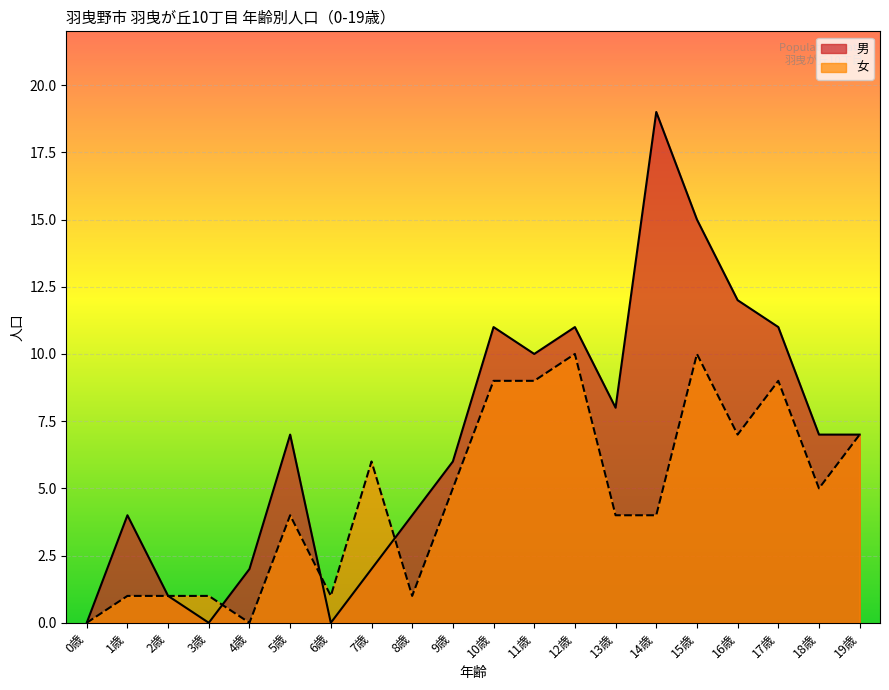

How many lines are shown in the chart?

2